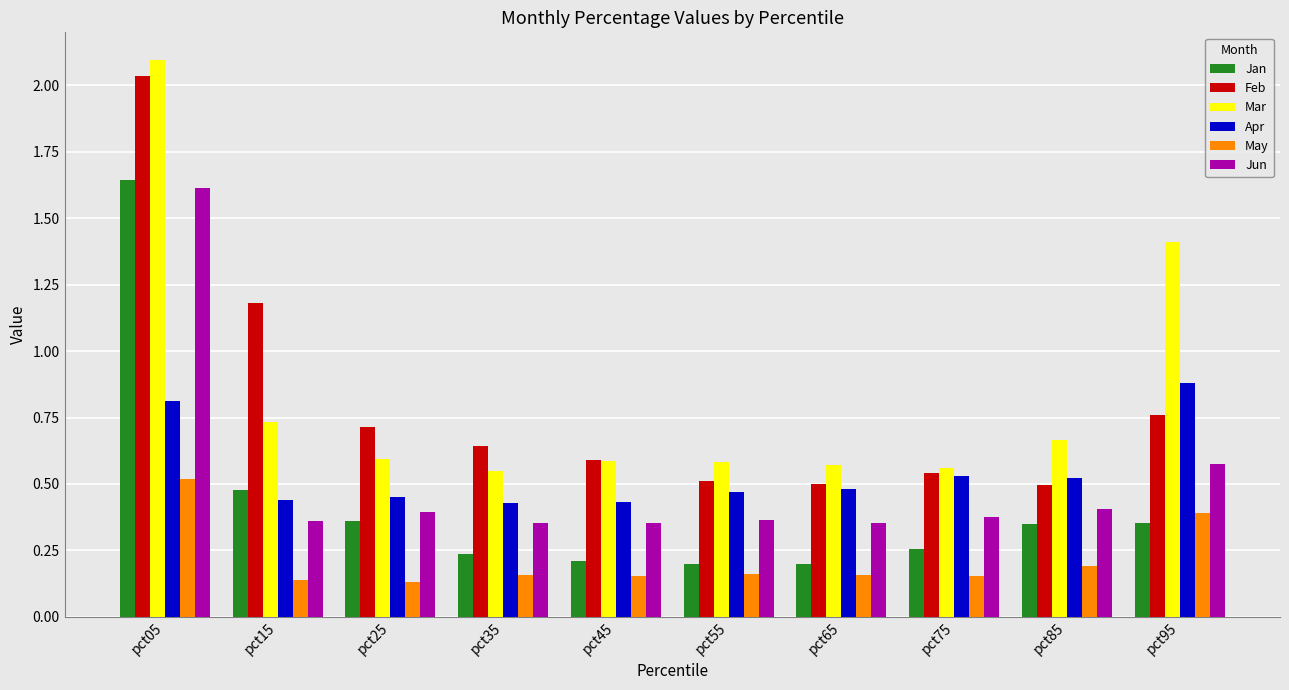

How many Mar values are between 0 and 1?

8